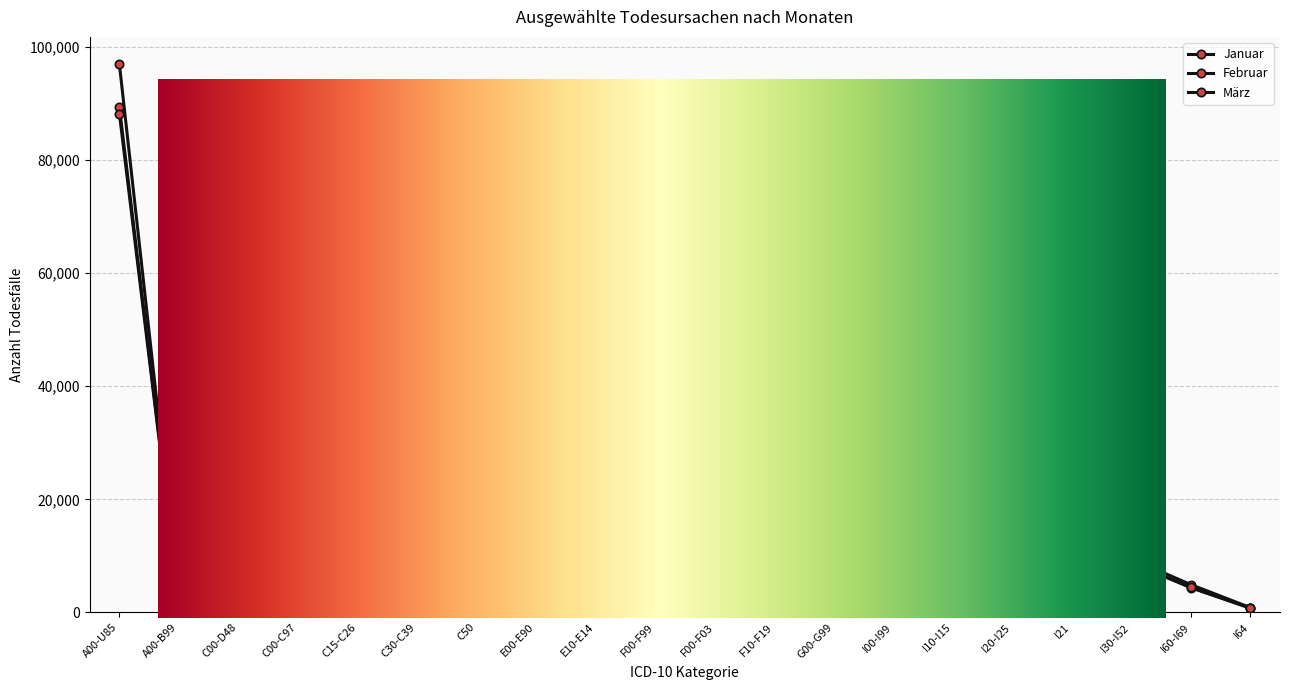

What position from the right is F00-F03?

10